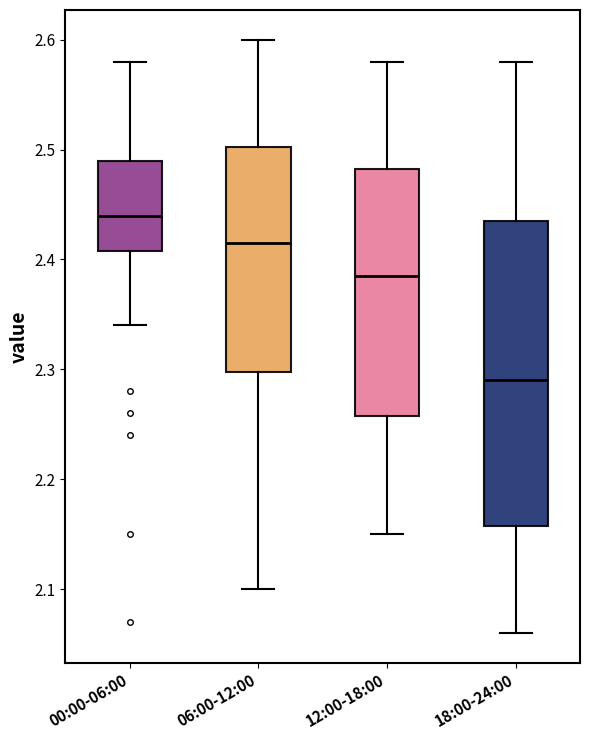

Which box is the tallest, from its lower edge to its upper edge?

18:00-24:00